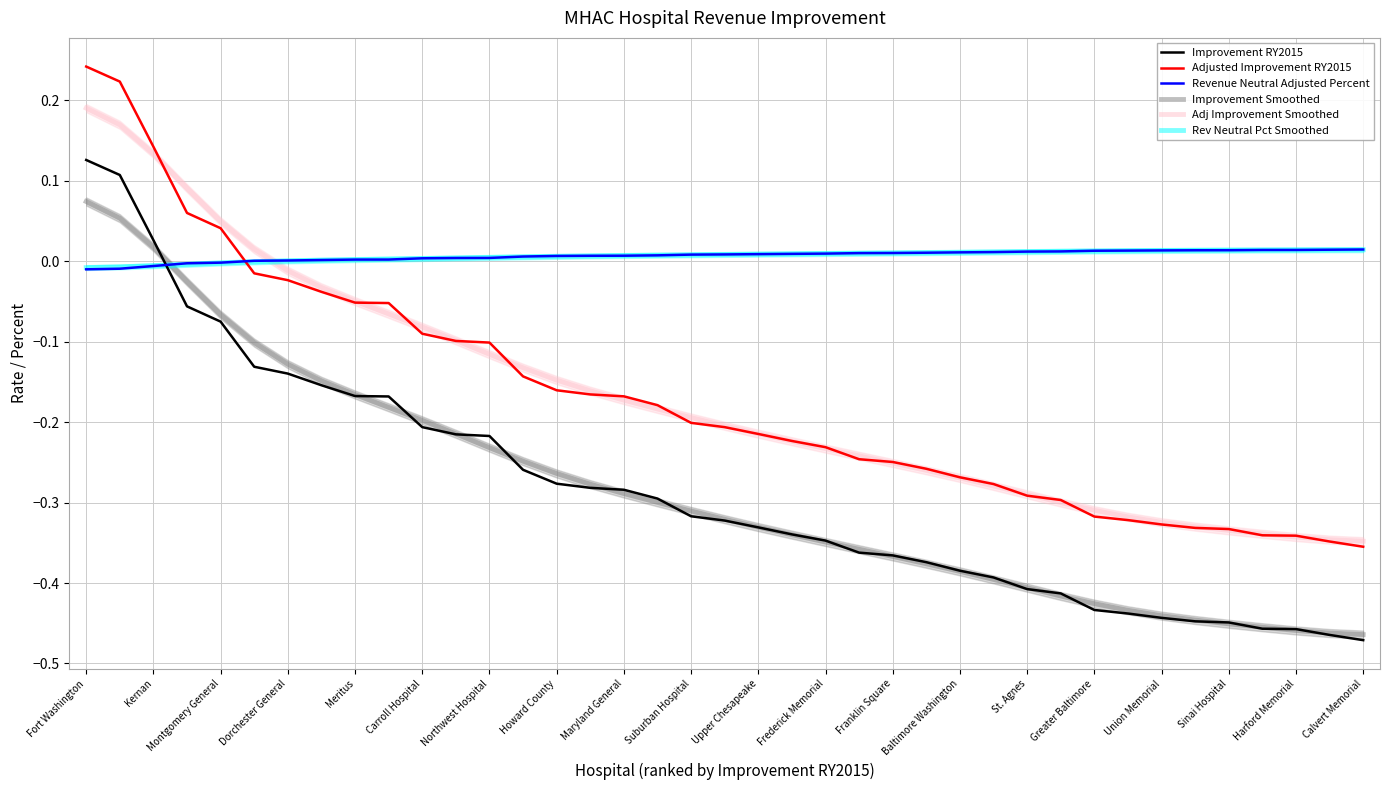

The Adjusted Improvement RY2015 series shows -0.5 at St. Agnes. True or false?

False